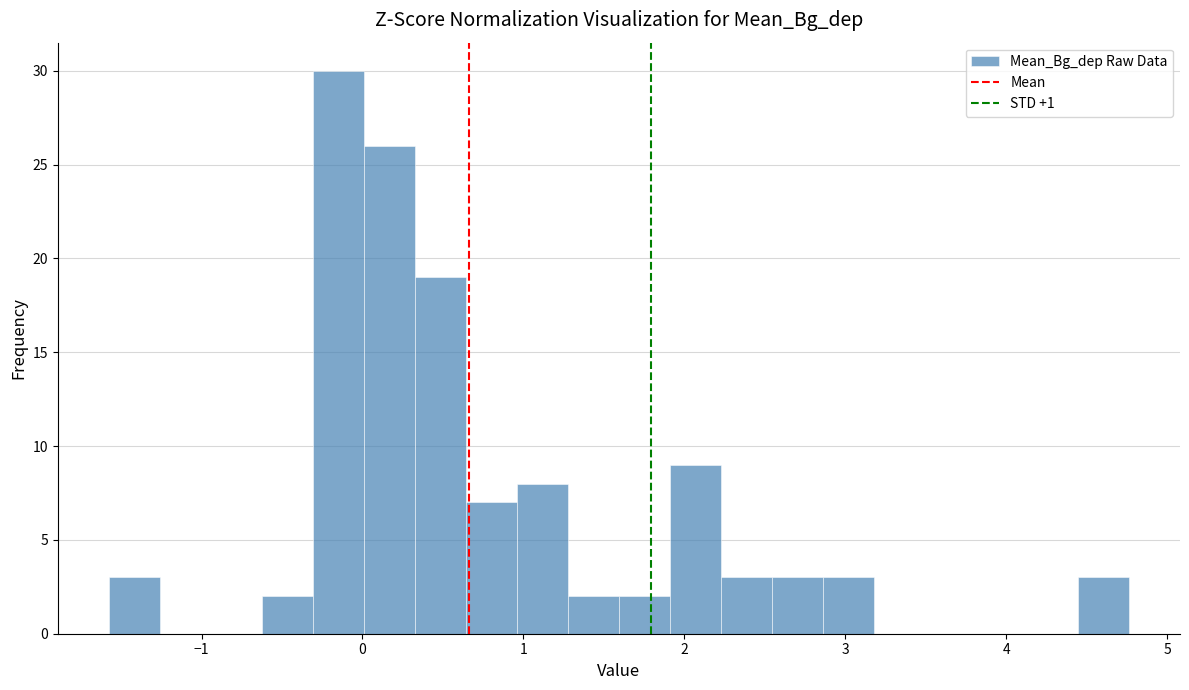

Around what value on the x-axis is the tallest bar? Give the approximate position of its centre, as read against the axis.

-0.1